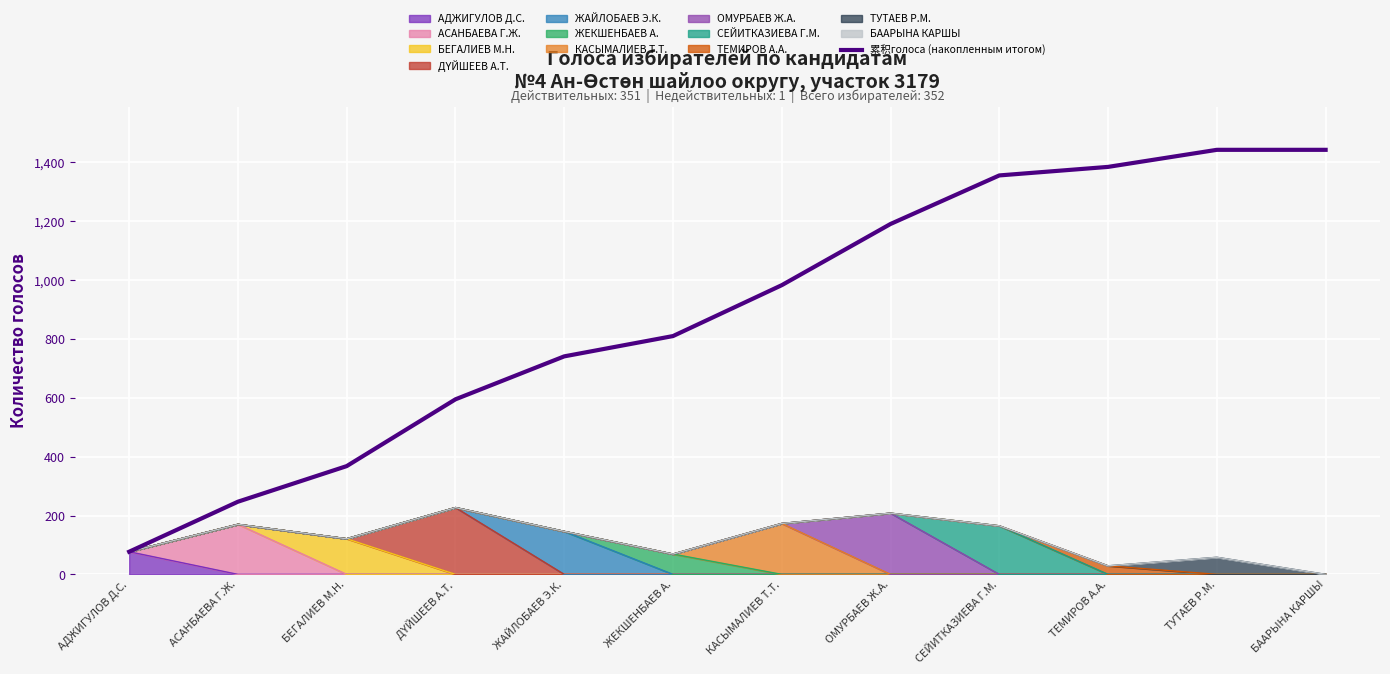

What is the label of the 2nd point from the left?

АСАНБАЕВА Г.Ж.